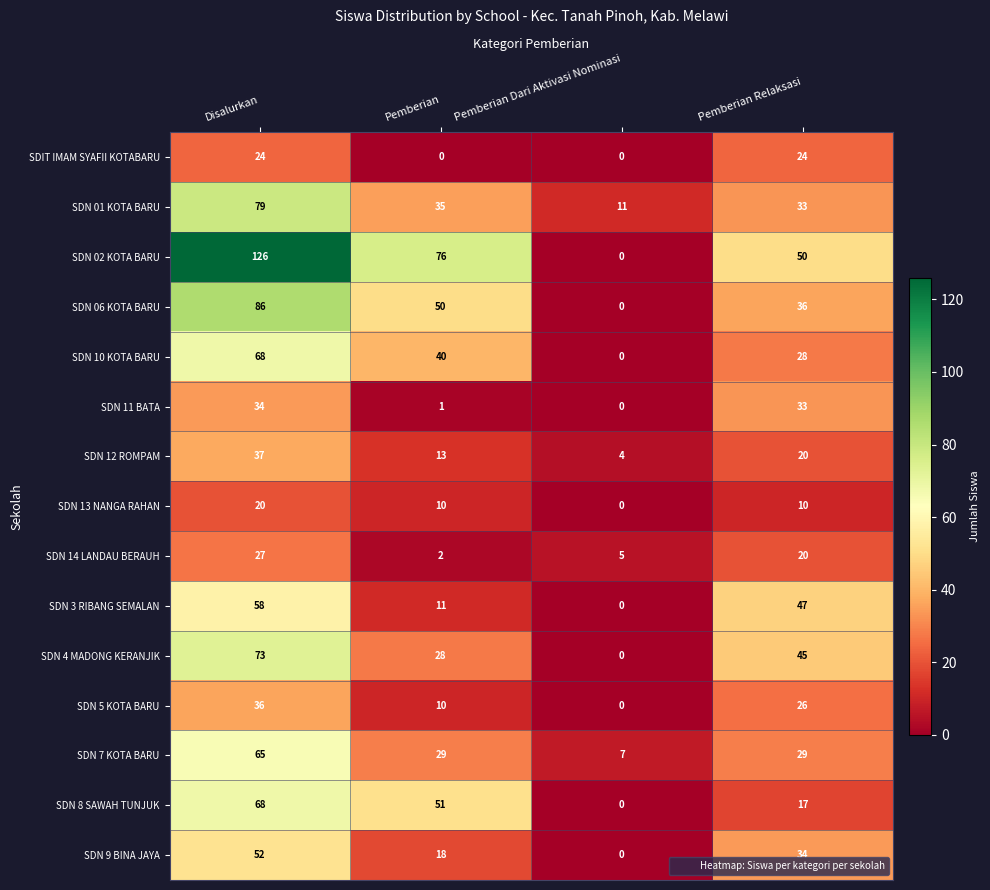

Which label corresponds to the largest value in the chart?

Disalurkan